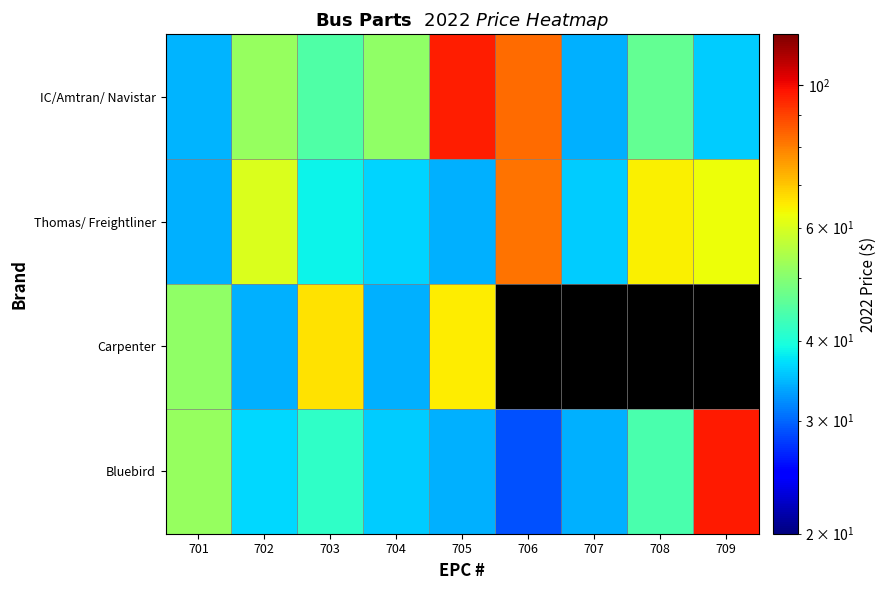

At 702, list the series in order from largest to smallest.

Thomas/ Freightliner, IC/Amtran/ Navistar, Bluebird, Carpenter